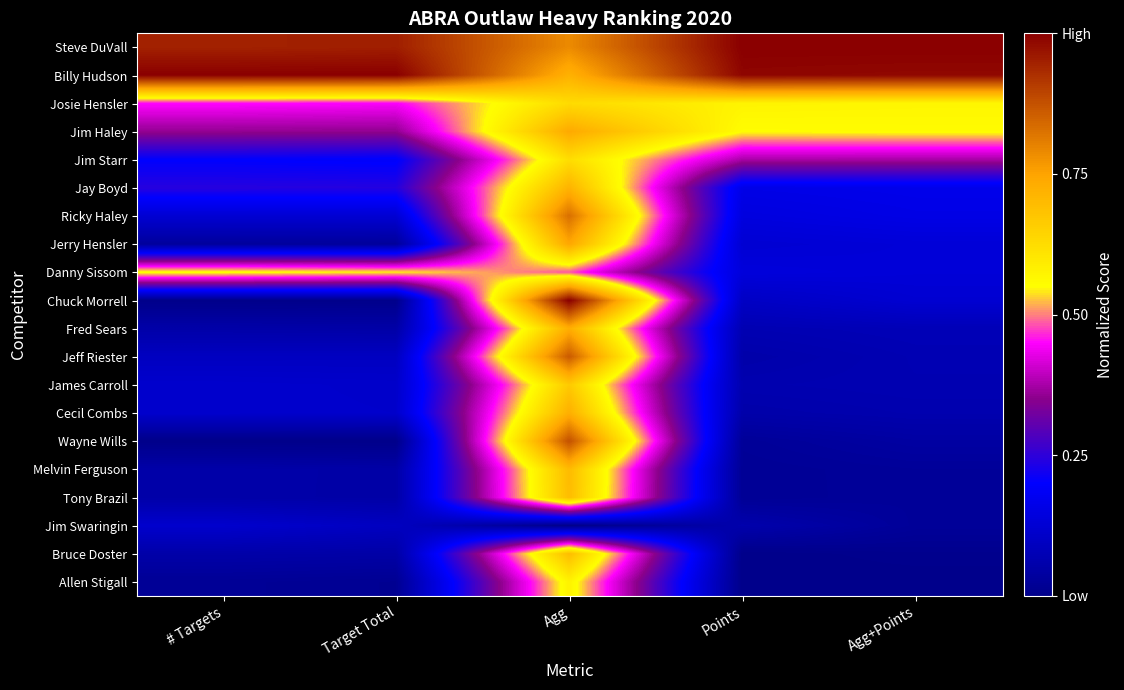

What is the spread (max minus min) of values at Target Total?

1.0